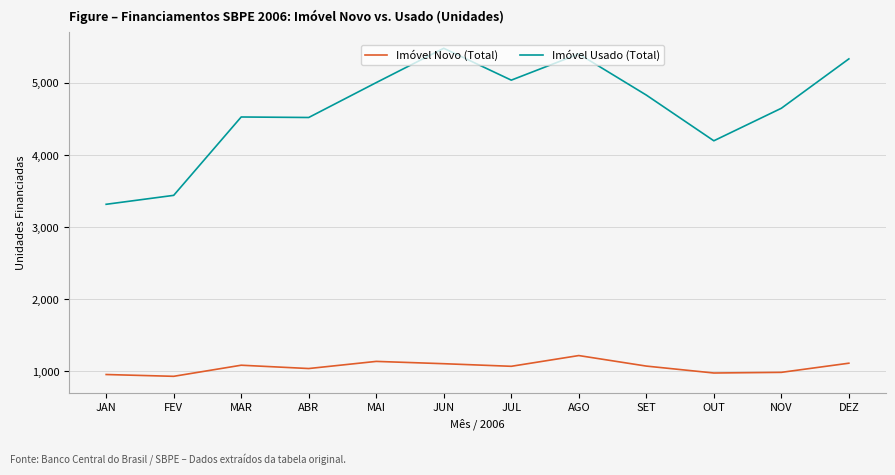

Rank the series by their average value, from lowest to highest.

Imóvel Novo (Total), Imóvel Usado (Total)